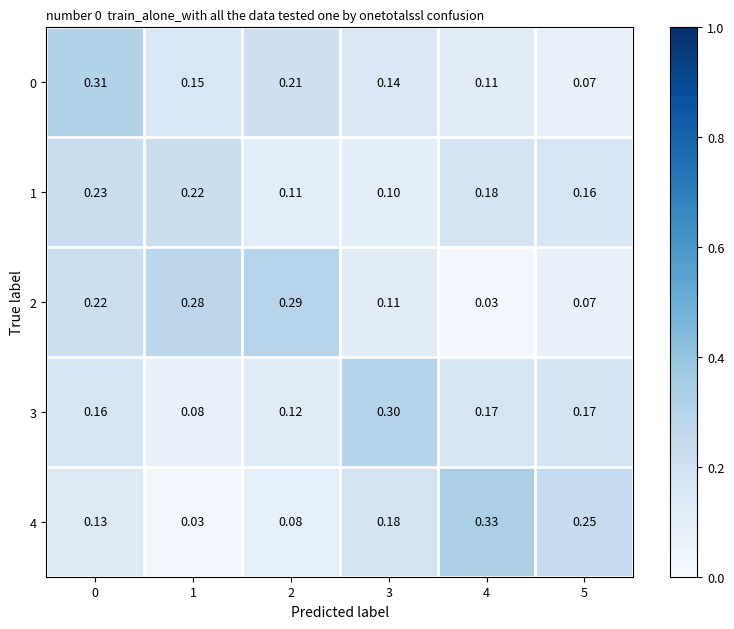

How many distinct data groups are displayed?

5